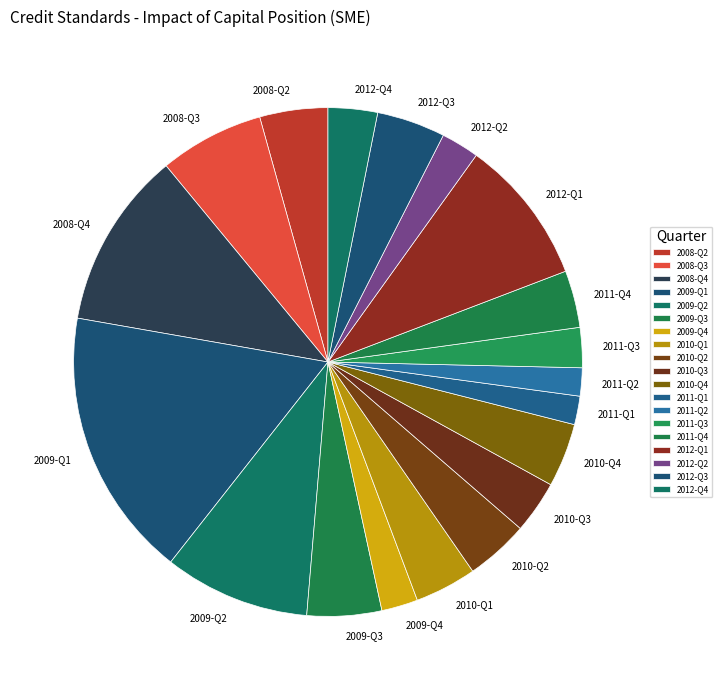

Which has a higher value, 2009-Q1 or 2008-Q3?

2009-Q1